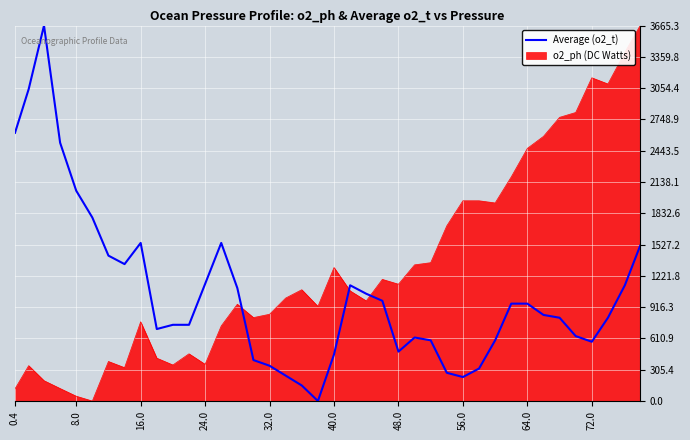

Which series ends up on top after the final intersection of Average (o2_t) and o2_ph (DC Watts)?

o2_ph (DC Watts)